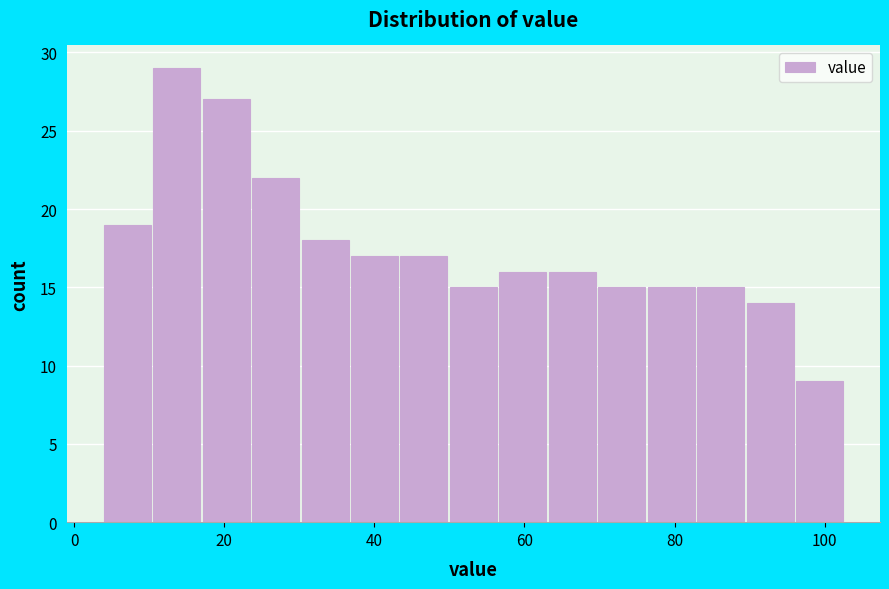

Read against the x-axis, roughly where is the centre of the tallest bar?

14